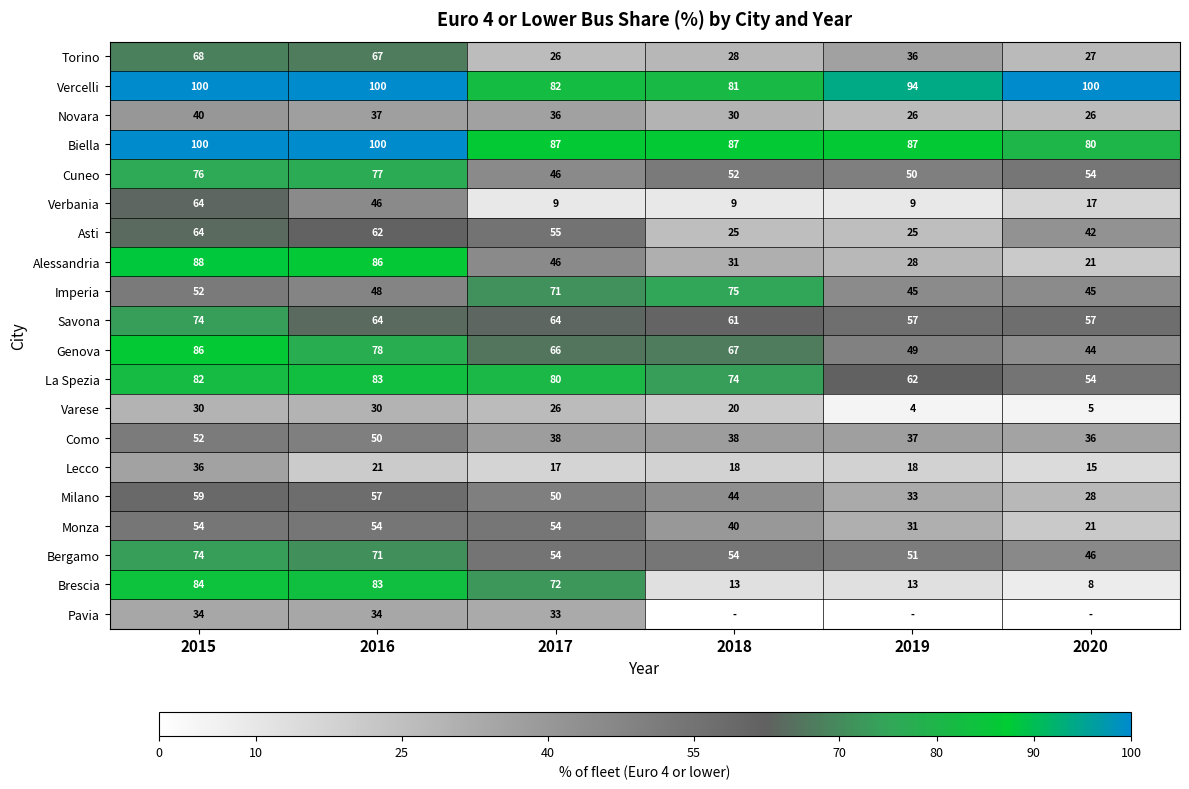

Is the value of Verbania at 2019 greater than the value of Biella at 2017?

No